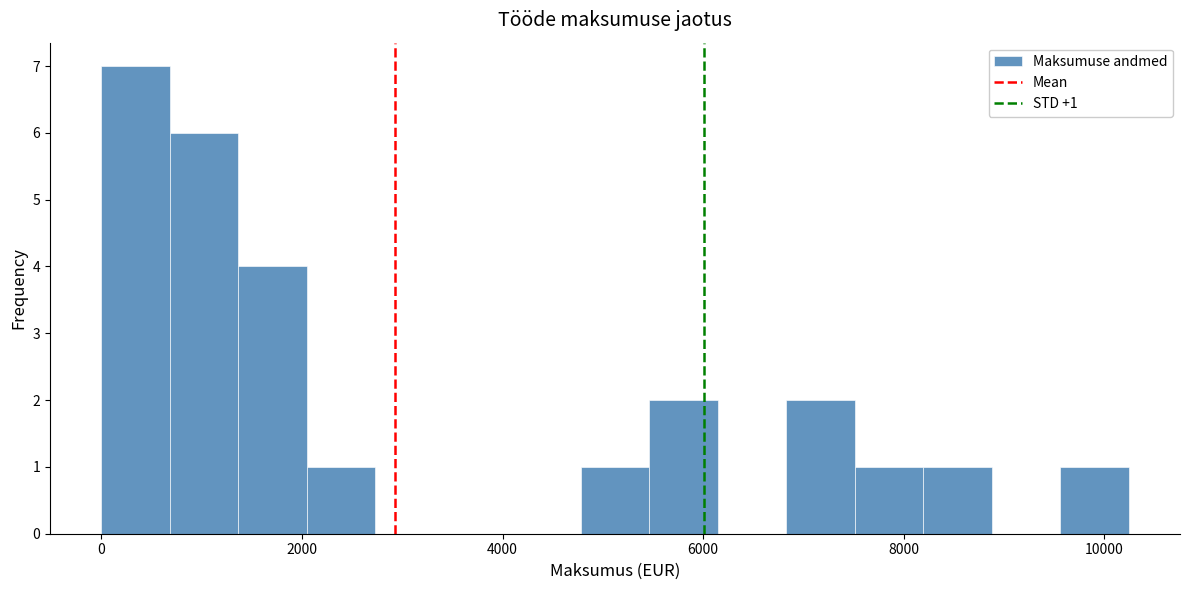

Read against the x-axis, roughly where is the centre of the tallest bar?

400